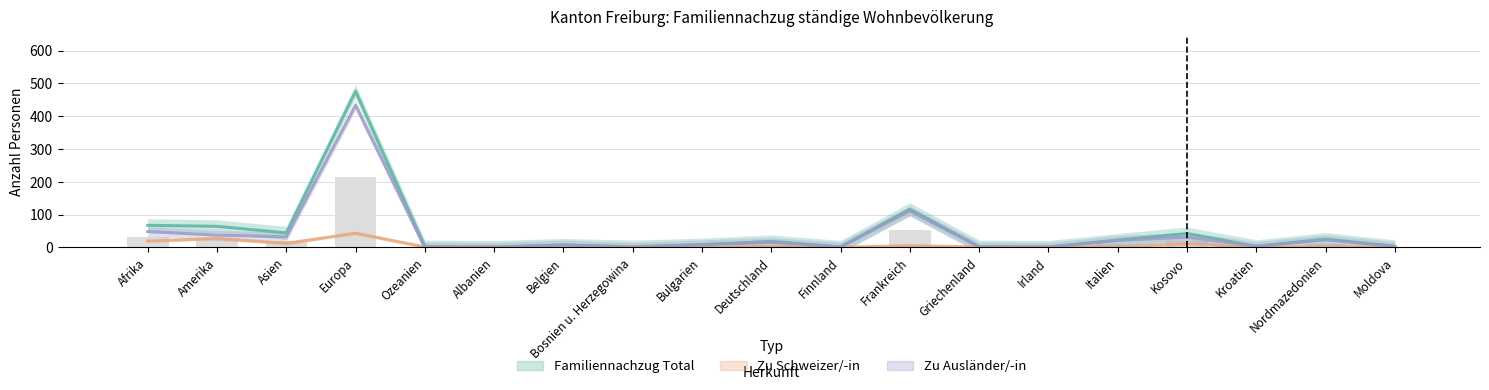

True or false: Familiennachzug Total has a value of 97 at Europa.

False